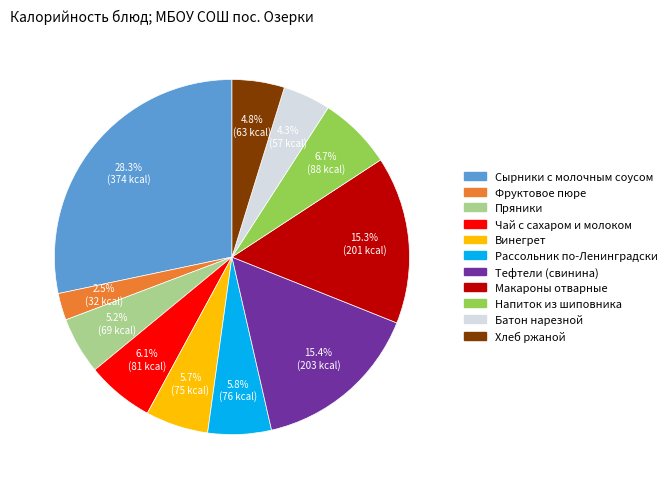

To the nearest percent, what is the difference between the largest and smallest slice percentages?

26%